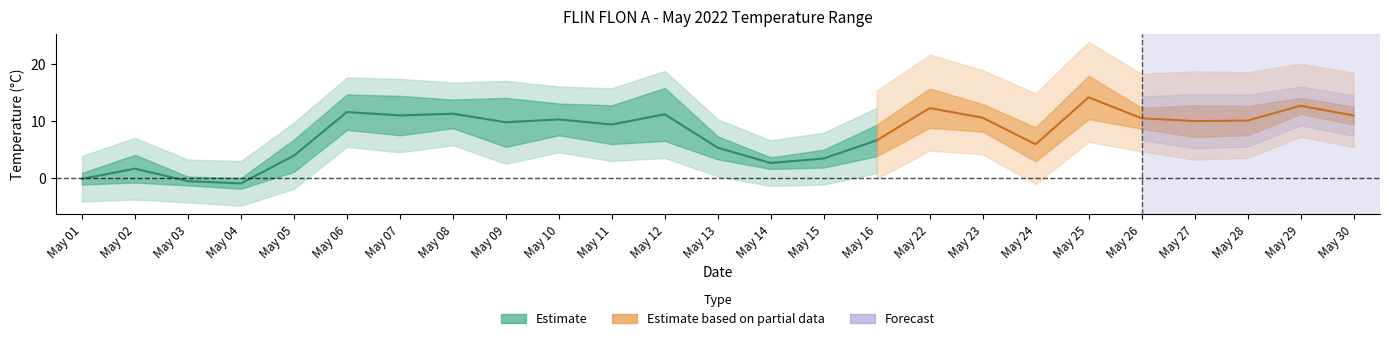

Reading left to right, list all the values displayed in this chart.

max_temp: 1.9	6.5	1.0	0.9	9.6	17.8	17.9	16.3	18.4	15.9	16.2	20.5	9.3	4.6	6.5	12.1	19.2	15.4	11.9	21.8	14.2	15.6	15.2	15.5	14.1
min_temp: -2.2	-3.3	-2.1	-2.9	-1.8	5.3	4.0	6.2	1.1	4.7	2.5	1.8	1.2	0.5	0.2	1.0	5.3	5.7	-0.1	6.5	6.8	4.4	4.9	9.8	7.8
mean_temp: -0.2	1.6	-0.6	-1.0	3.9	11.6	11.0	11.3	9.8	10.3	9.4	11.2	5.3	2.6	3.4	6.6	12.3	10.6	5.9	14.2	10.5	10.0	10.1	12.7	11.0